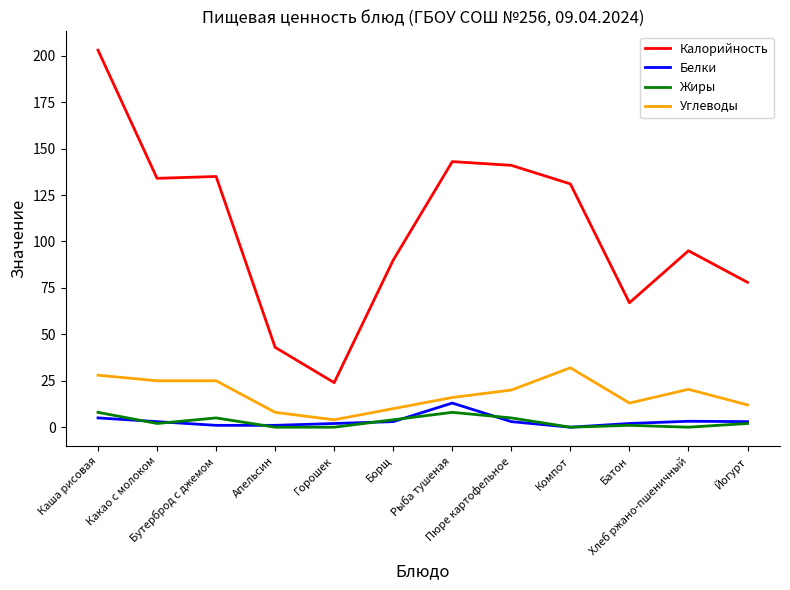

True or false: Белки has more than 1 interior local peaks.

True